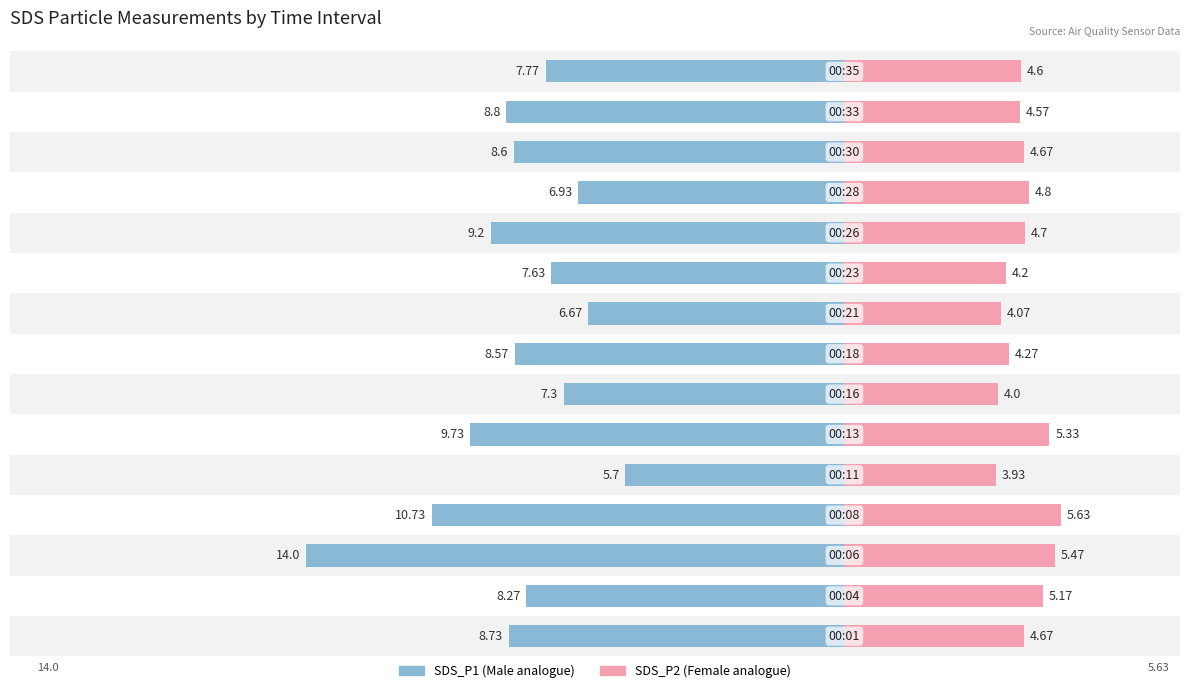

How many distinct data groups are displayed?

2